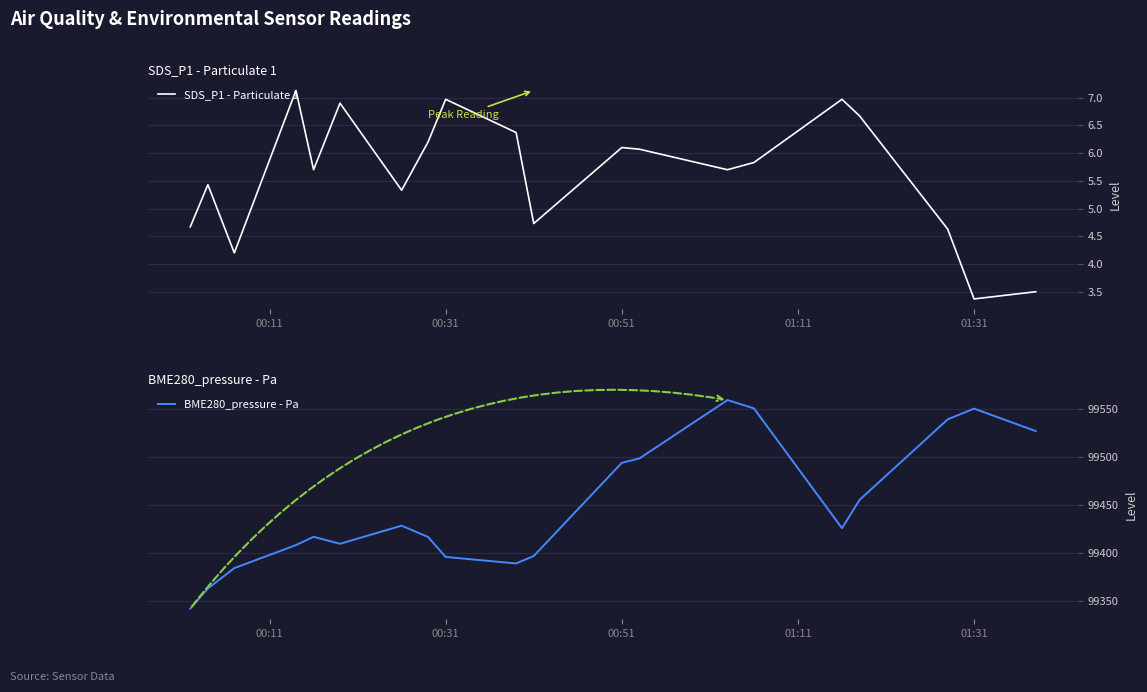

True or false: SDS_P1 - Particulate 1 has a value of 7.0 at 00:31.

True